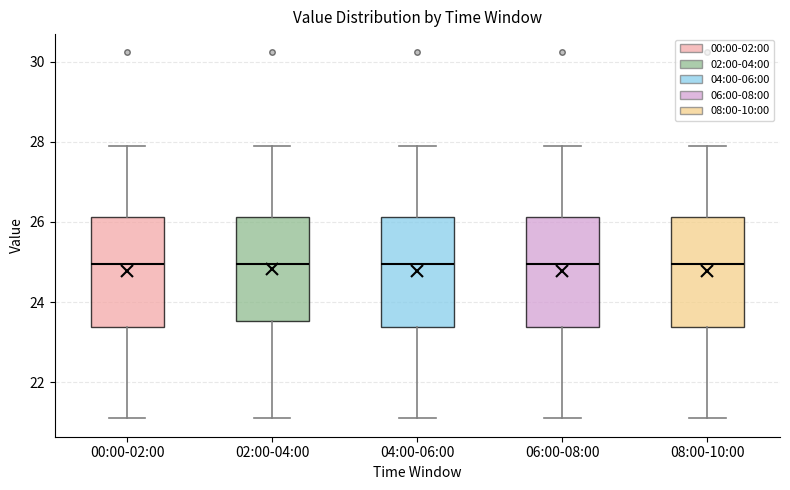

Where does the median line of the box for 00:00-02:00 sit on the y-axis? The values are not printed on the chart, so give them approximately, as read against the axis.

25.0